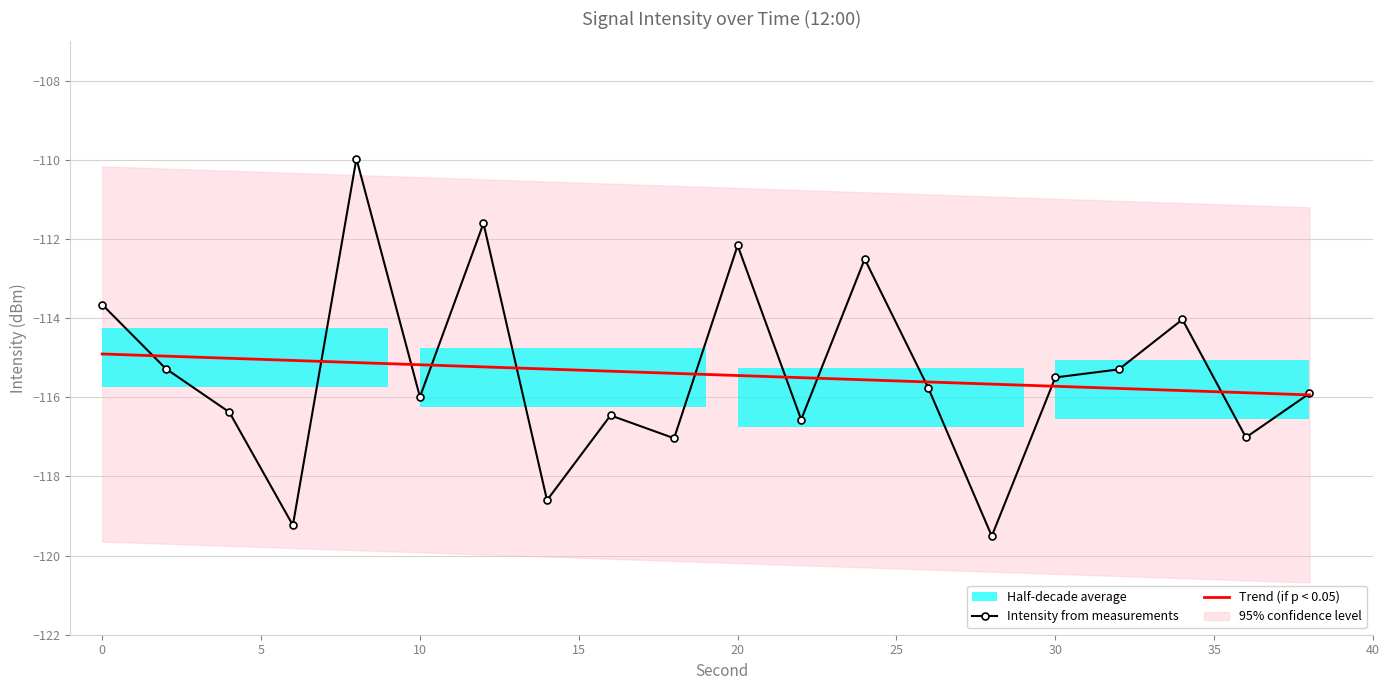

What is the lowest value of the Trend (if p < 0.05) series?

-115.9